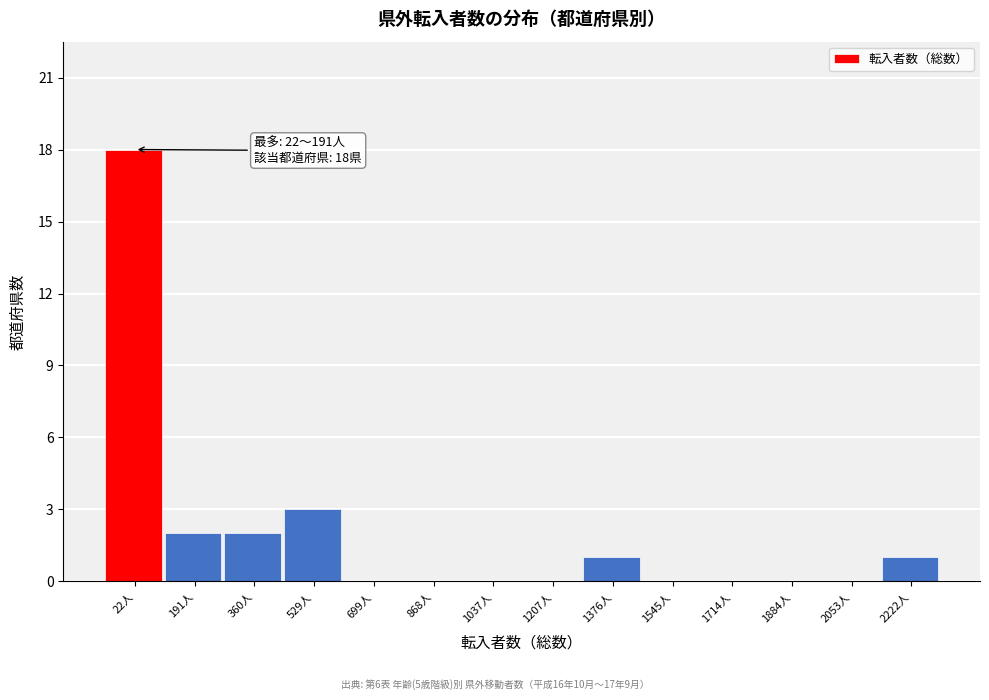

Reading left to right, what are all the values shown in this chart?

22人=18	191人=2	360人=2	529人=3	699人=0	868人=0	1037人=0	1207人=0	1376人=1	1545人=0	1714人=0	1884人=0	2053人=0	2222人=1